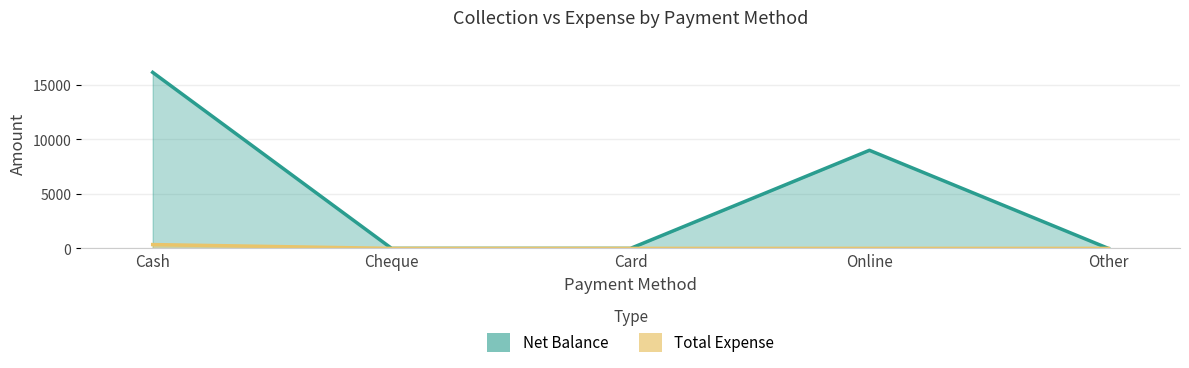

At how many categories does at least one series exceed 381?

2